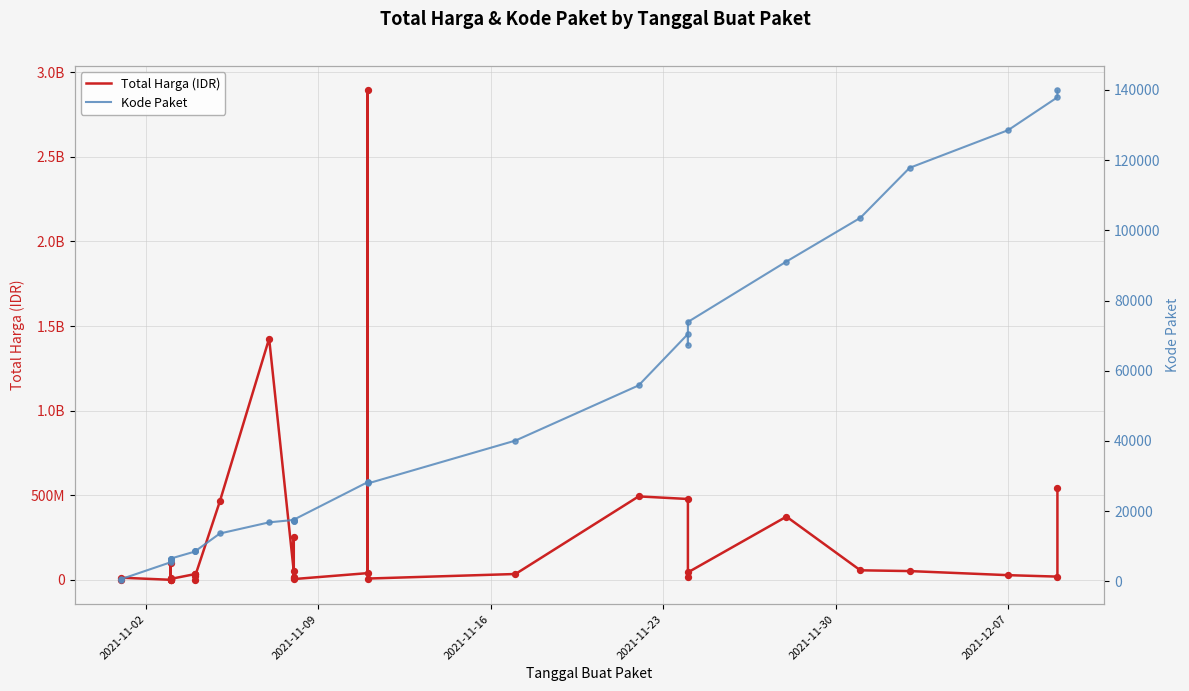

Which series has the largest total across all categories?

Total Harga (IDR)